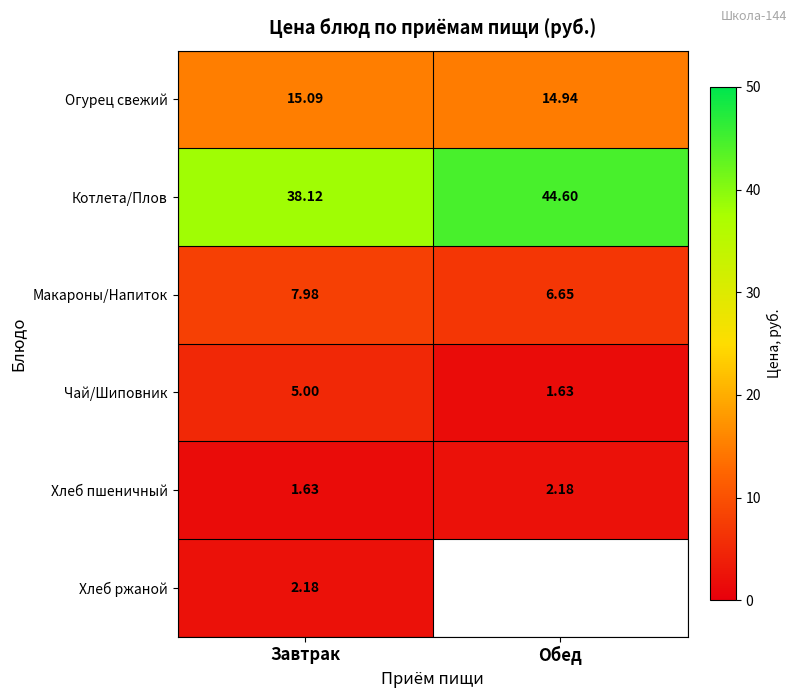

Which label corresponds to the largest value in the chart?

Обед